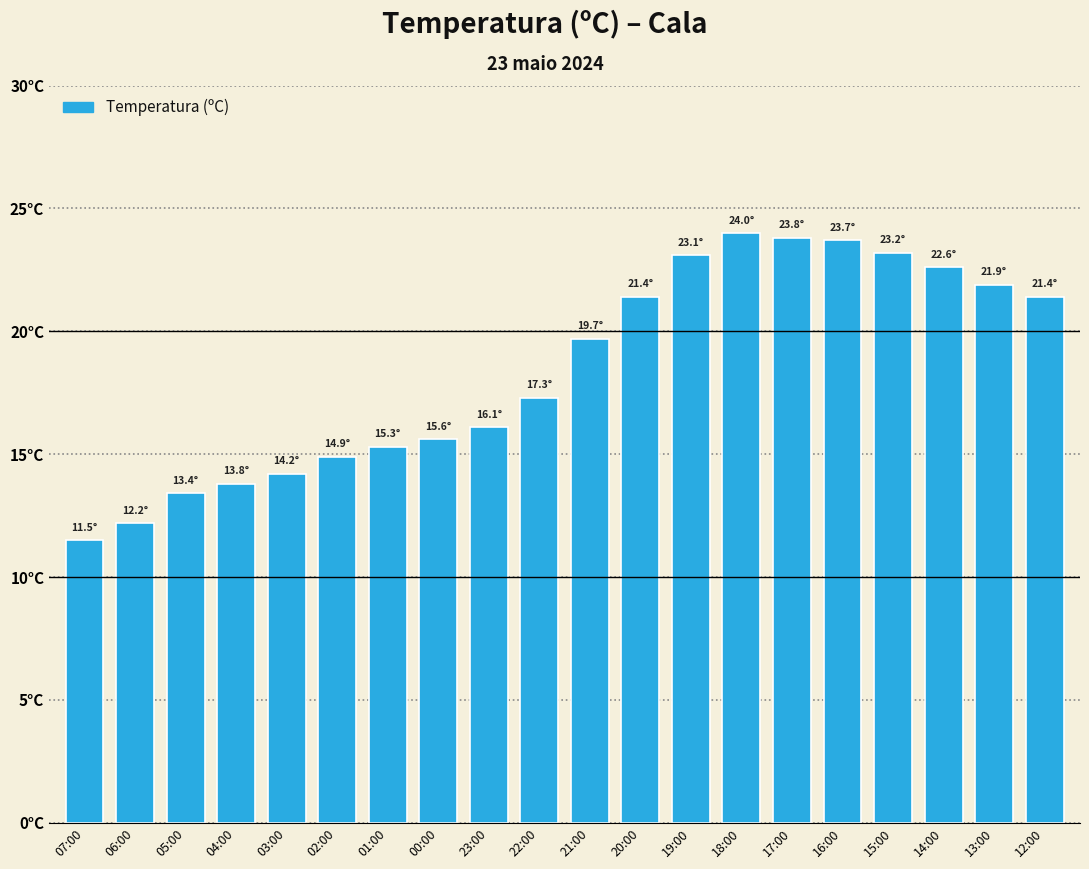

Which has a higher value, 07:00 or 16:00?

16:00